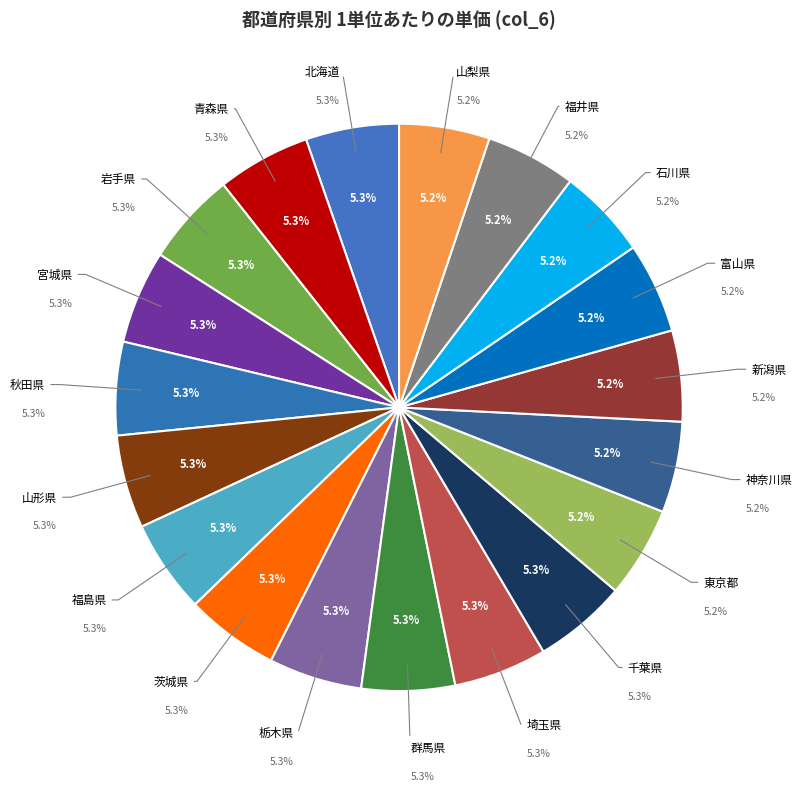

Count the number of slices in the pie.

19